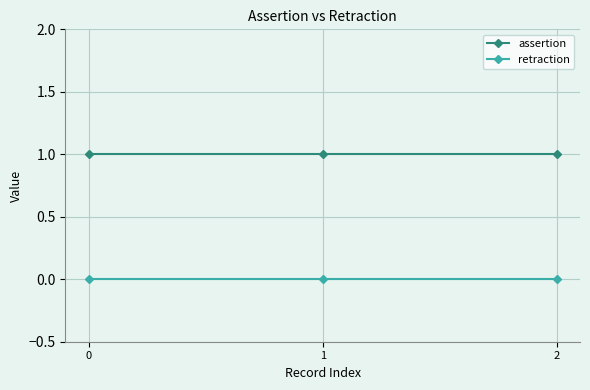

What is the total value across all series at 0?

1